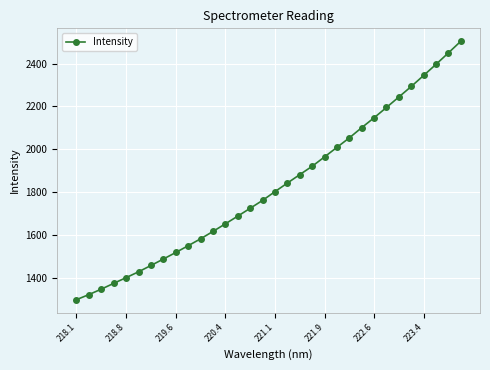

Reading left to right, list all the values displayed in this chart.

1296.9	1320.7	1346.1	1373.2	1399.9	1427.1	1456.6	1486.7	1517.3	1548.9	1581.2	1615.7	1651.2	1687.2	1723.8	1760.7	1801.6	1841.5	1881.1	1920.0	1963.9	2008.4	2052.8	2100.4	2146.7	2194.9	2243.8	2292.9	2344.3	2396.3	2449.8	2504.1